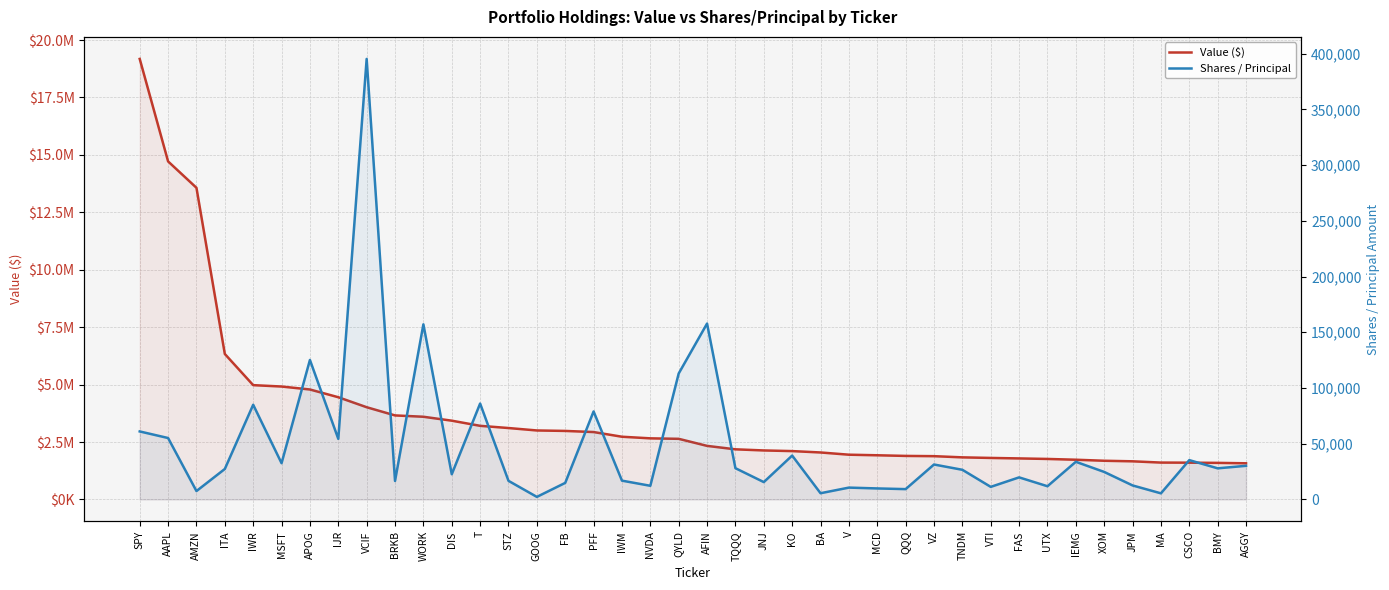

Reading left to right, what are all the values shown in this chart?

Value ($): 19178000	14716000	13568000	6333000	4976000	4916000	4787000	4450000	4015000	3658000	3600000	3429000	3205000	3109000	3003000	2983000	2934000	2730000	2660000	2639000	2332000	2182000	2133000	2105000	2045000	1948000	1923000	1895000	1884000	1832000	1807000	1786000	1763000	1729000	1684000	1660000	1605000	1601000	1592000	1574000
Shares / Principal: 61024	55121	7536	27351	84969	32528	125183	54366	395311	16585	157142	22605	86062	16701	2298	14866	78977	16871	12255	113031	157824	28050	15568	39372	5583	10625	9883	9266	31358	26608	11290	19805	11858	33793	24690	12576	5482	35288	27925	30187